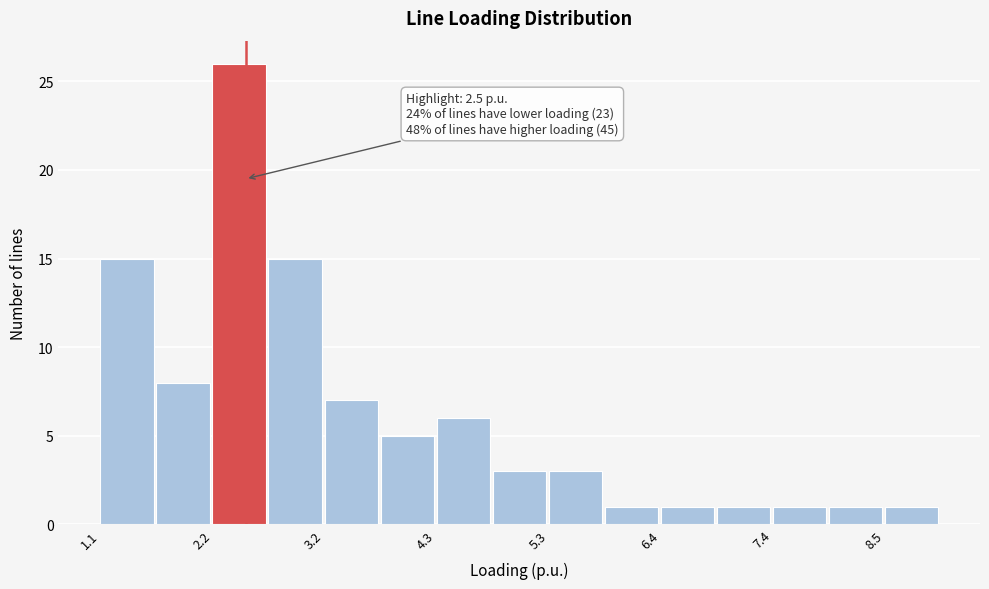

Read against the x-axis, roughly where is the centre of the tallest bar?

2.4